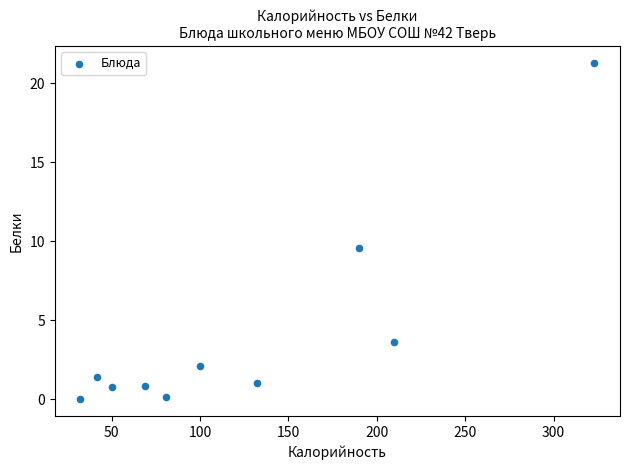

What Y value in the scatter plot is closest to 10?

9.6